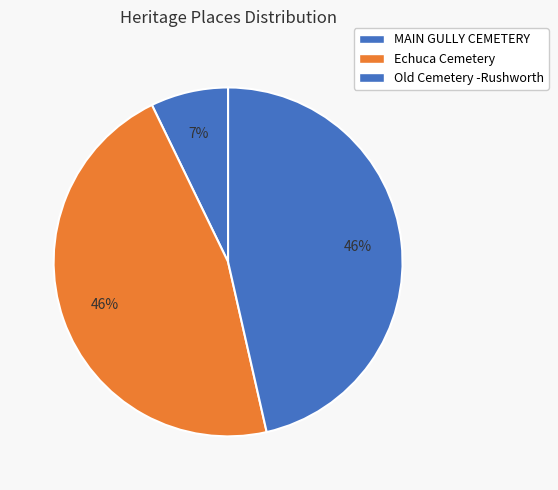

Count the number of slices in the pie.

3